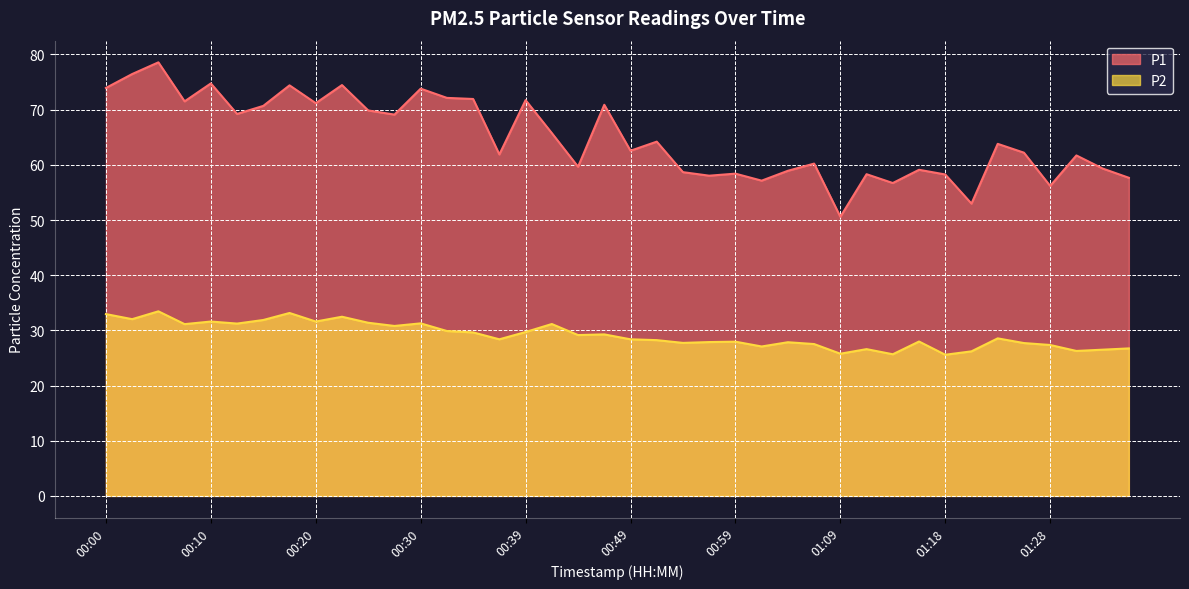

True or false: P1 and P2 cross at least once.

False